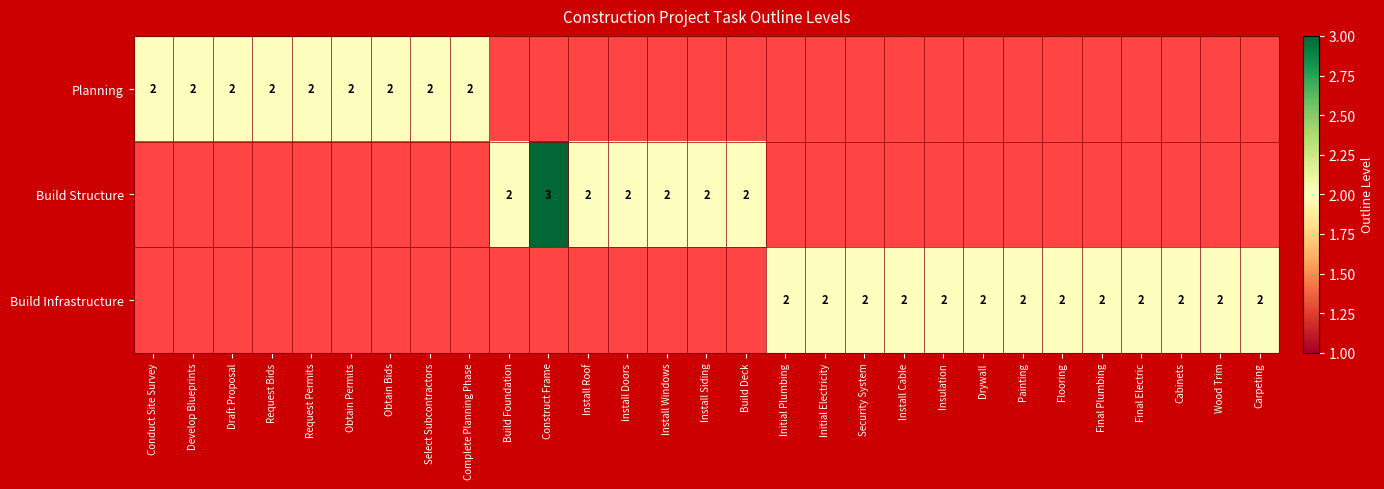

True or false: Planning has a value of 3 at Select Subcontractors.

False